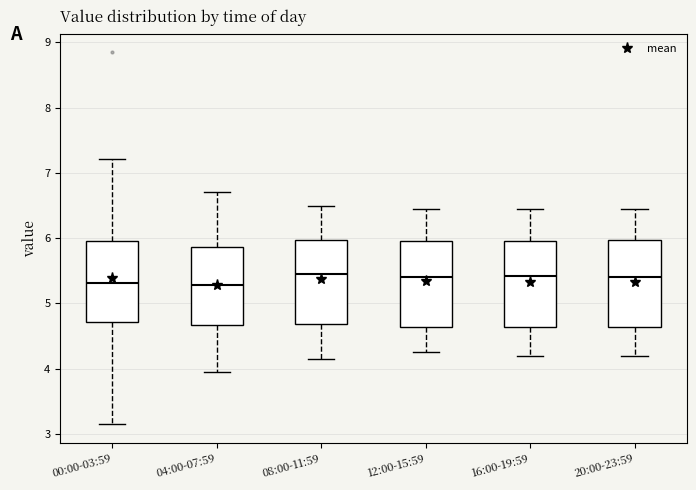

Where does the median line of the box for 16:00-19:59 sit on the y-axis? The values are not printed on the chart, so give them approximately, as read against the axis.

5.4